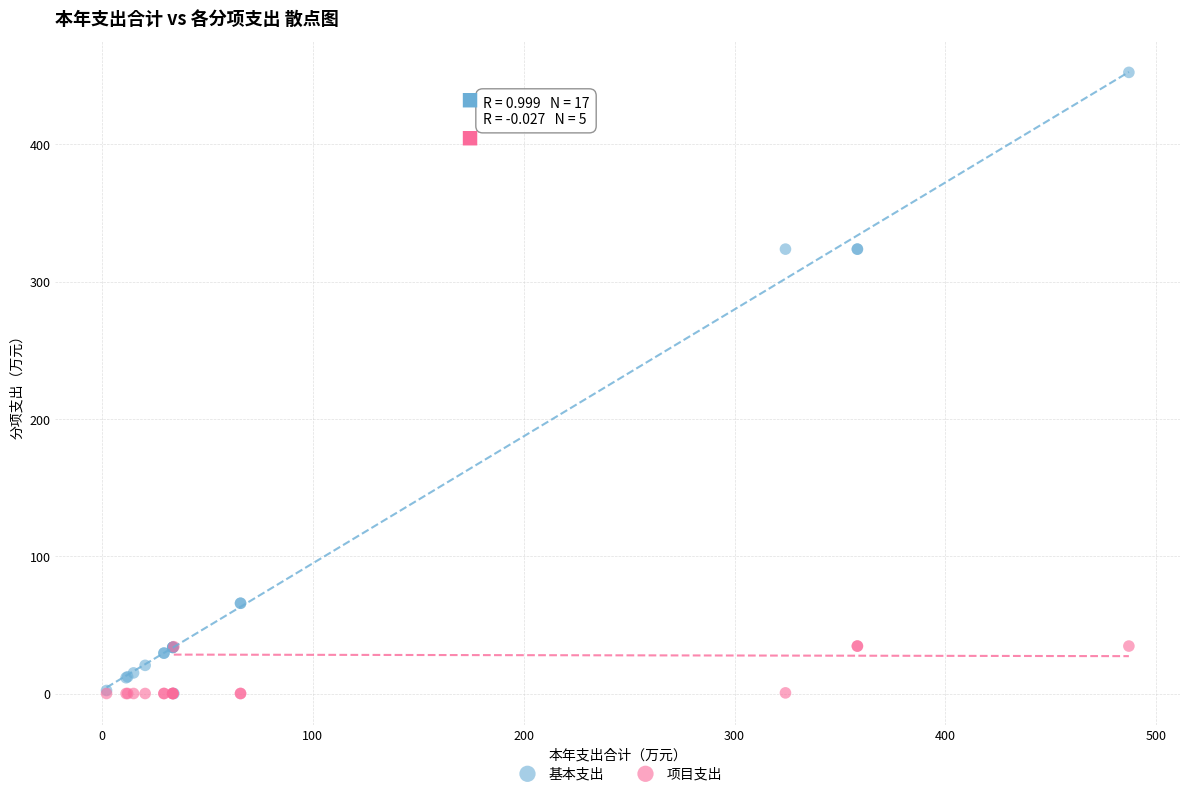

Which series has the largest Y range (max minus min)?

基本支出